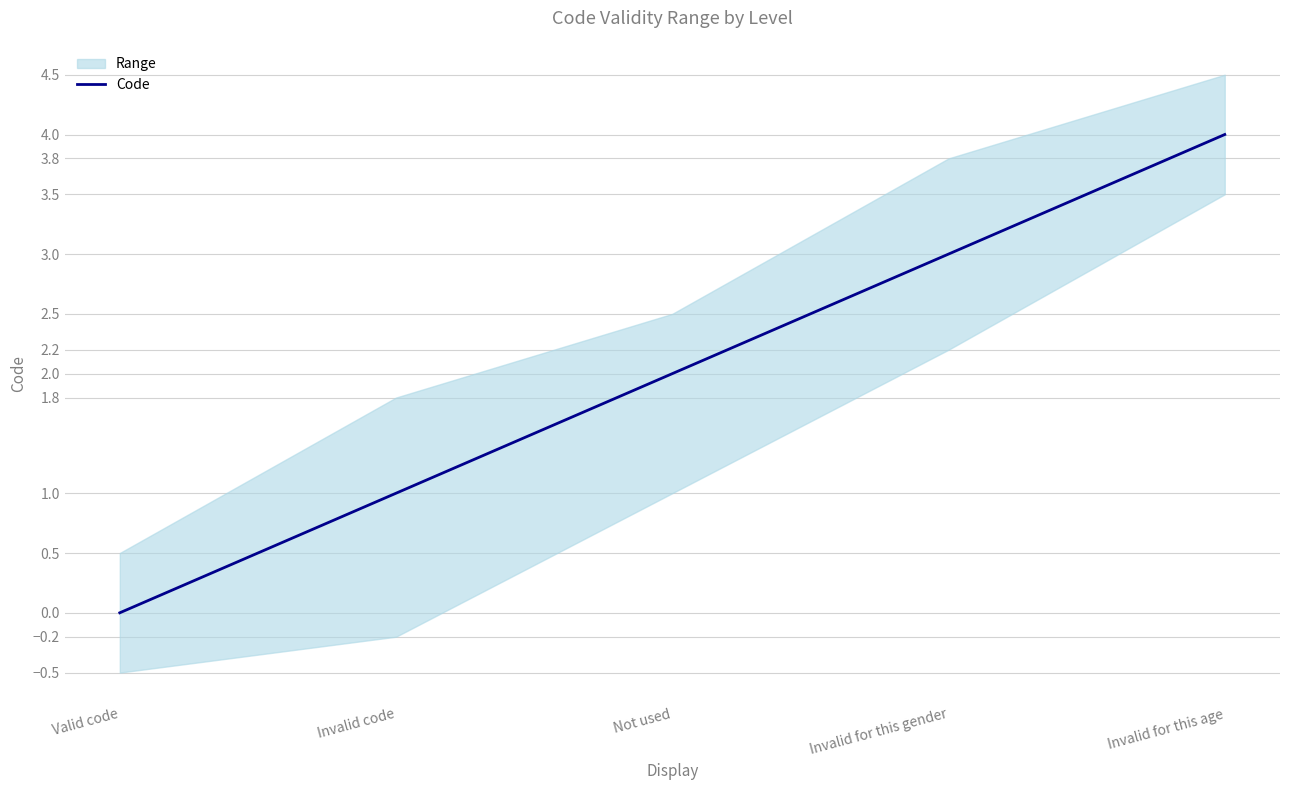

Reading left to right, extract all data points from this chart.

Valid code=0	Invalid code=1	Not used=2	Invalid for this gender=3	Invalid for this age=4